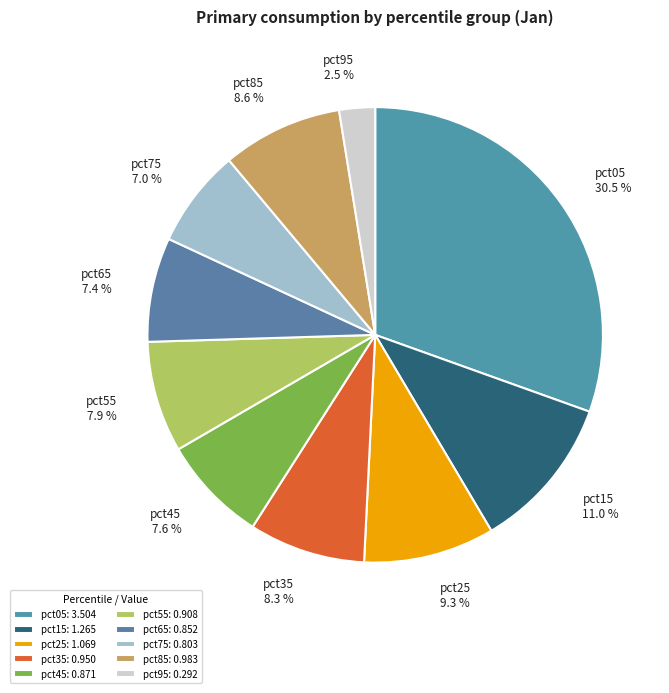

Between pct95 and pct45, which is larger?

pct45